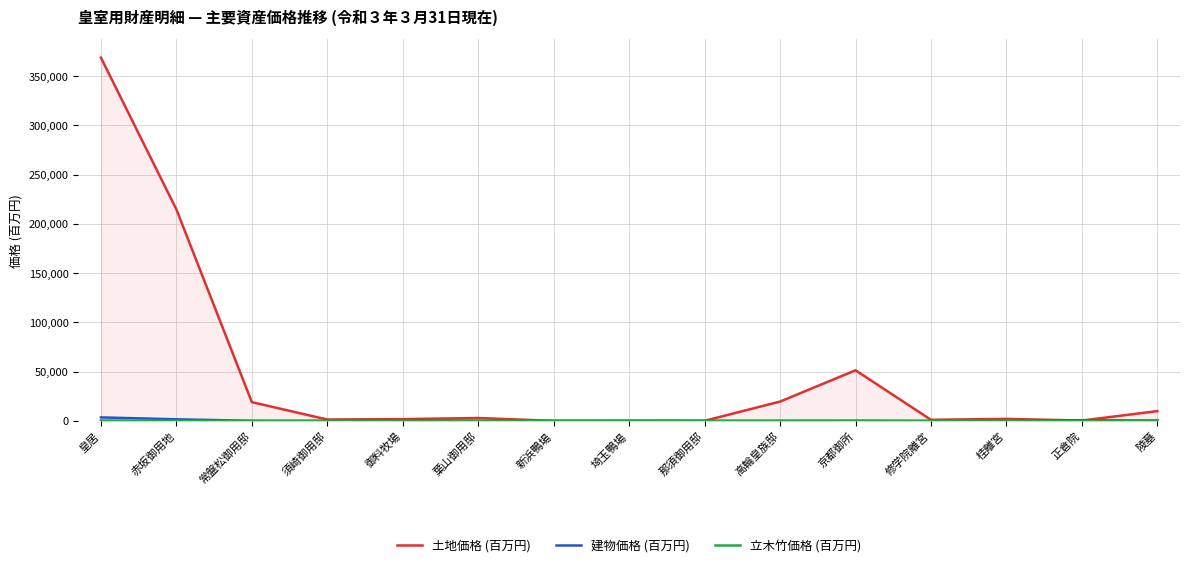

What is the difference between the highest and lowest values at 埼玉鴨場?

214